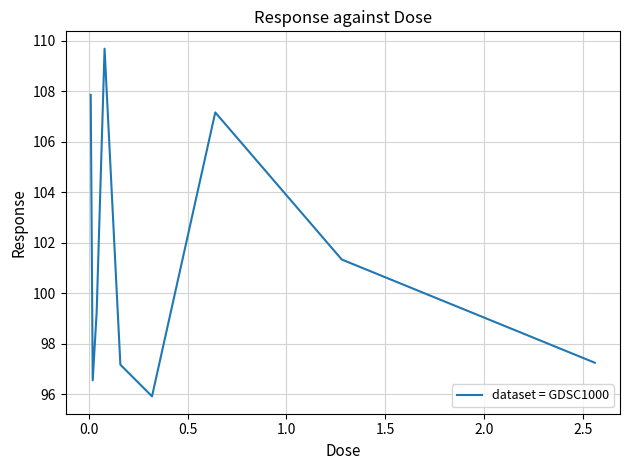

What is the difference between the maximum and minimum values?

13.8